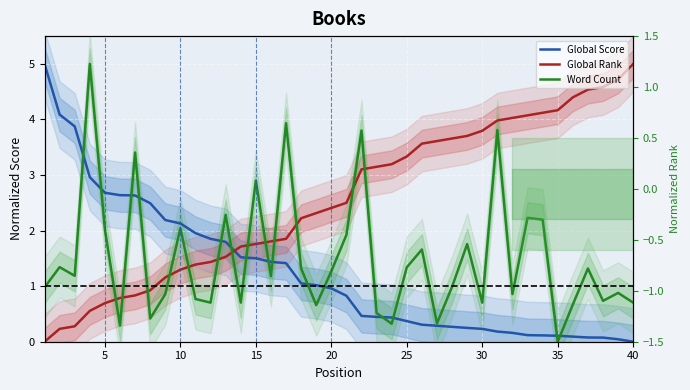

What is the average value of the Global Score series?

1.3